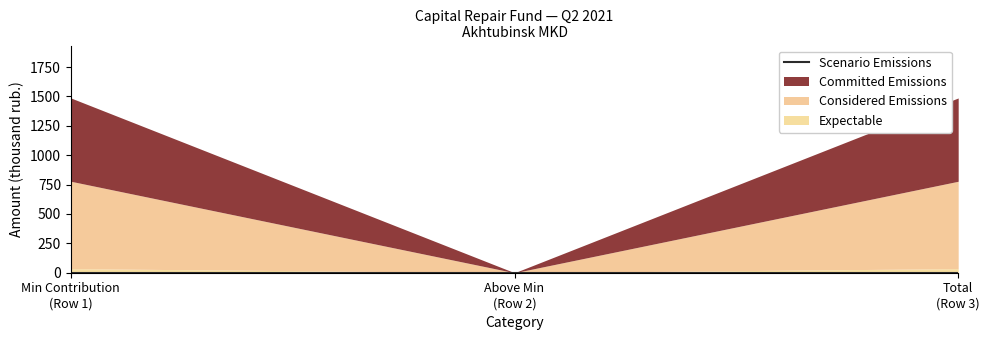

In Scenario Emissions, how many points are lower than both neighbors (excluding endpoints)?

1